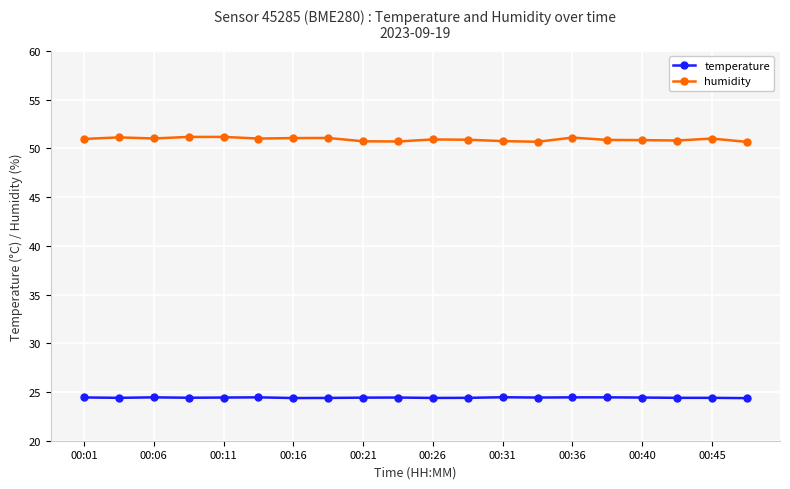

True or false: temperature and humidity intersect in this chart.

False